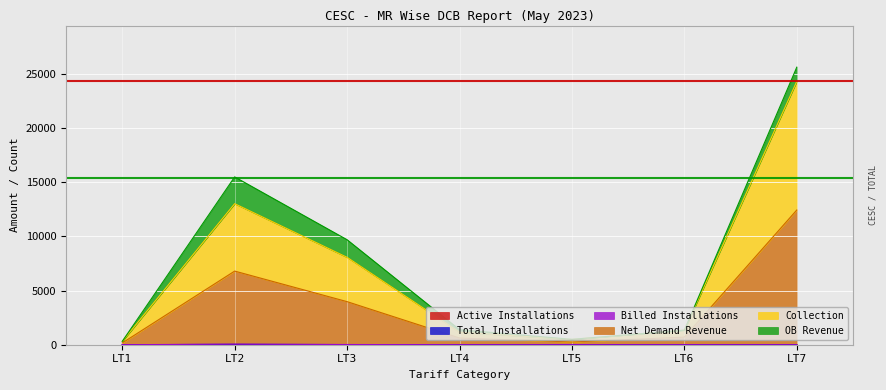

What is the difference between the Net Demand Revenue values at LT4 and LT2?

6171.5